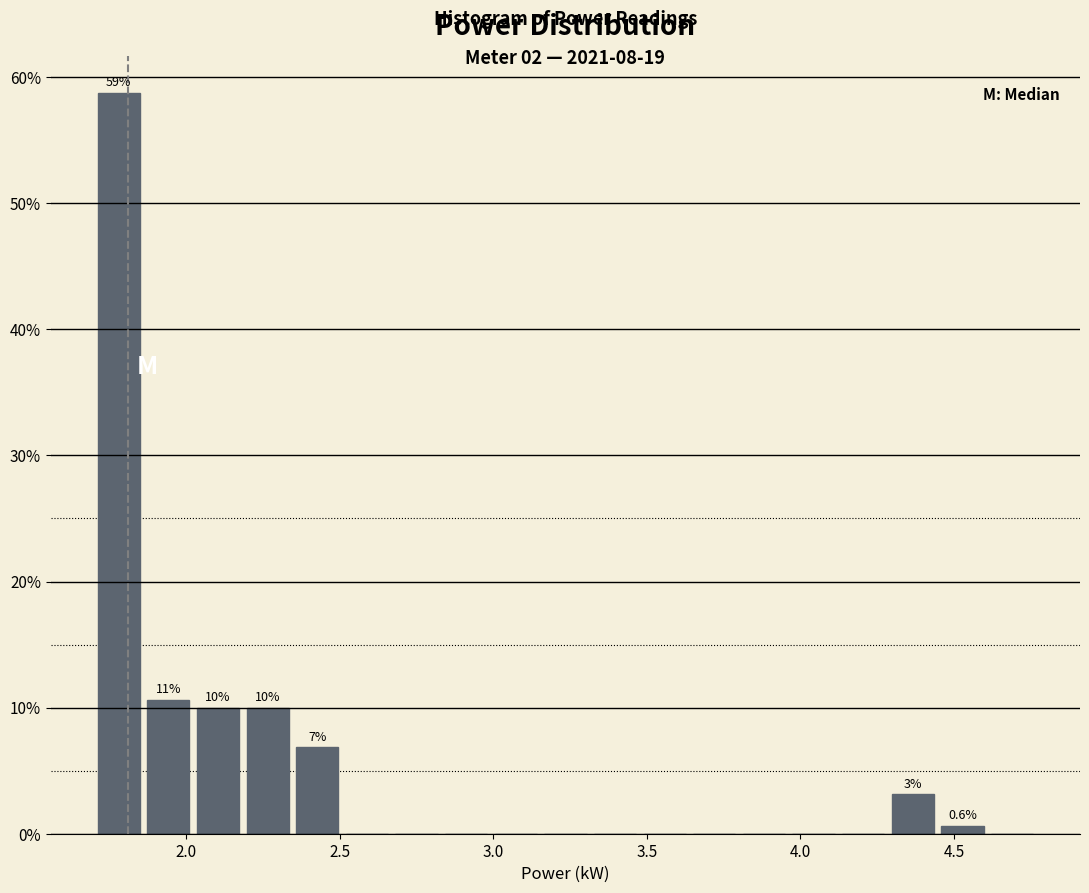

Around what value on the x-axis is the tallest bar? Give the approximate position of its centre, as read against the axis.

1.80